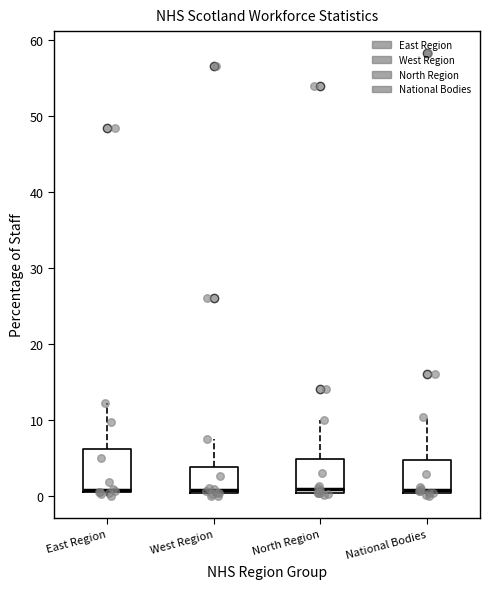

Reading left to right, read every box against the y-axis: the position of its median line, the range the box covers, and the ends of its whiskers. The values are not printed on the chart, so give them approximately, as read against the axis.

East Region: median 1, box 0 to 6, whiskers 0 (just below the box's lower edge) to 12
West Region: median 1, box 0 to 4, whiskers 0 (just below the box's lower edge) to 8
North Region: median 1, box 0 to 5, whiskers 0 (just below the box's lower edge) to 10
National Bodies: median 1, box 0 to 5, whiskers 0 (just below the box's lower edge) to 10